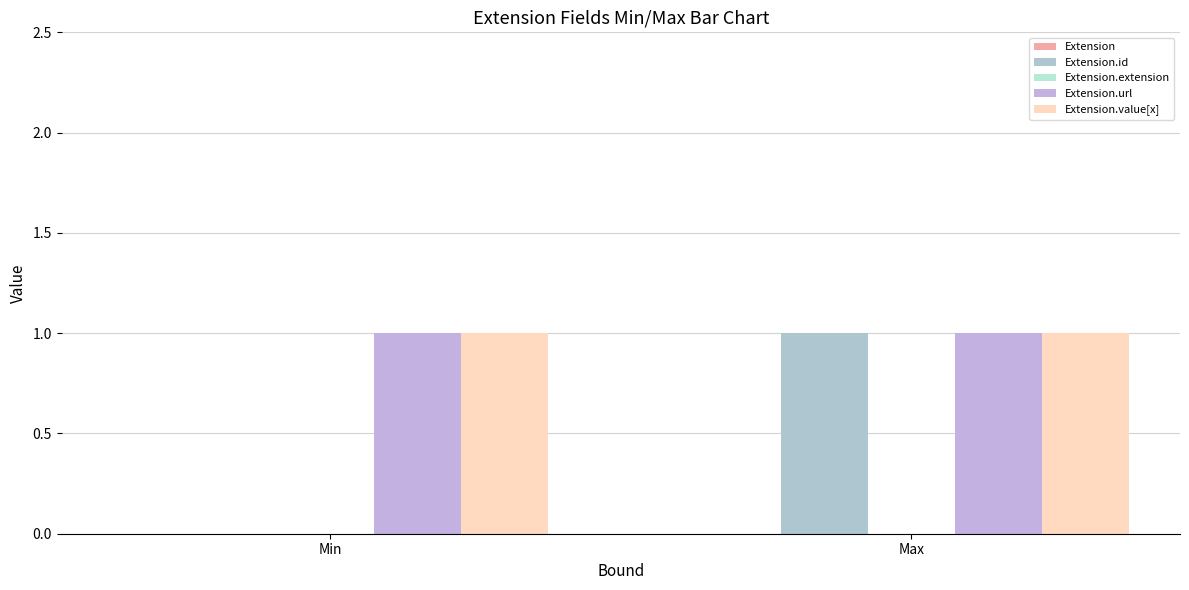

Reading left to right, transcribe all the data shown in this chart.

Extension: 0	0
Extension.id: 0	1
Extension.extension: 0	0
Extension.url: 1	1
Extension.value[x]: 1	1